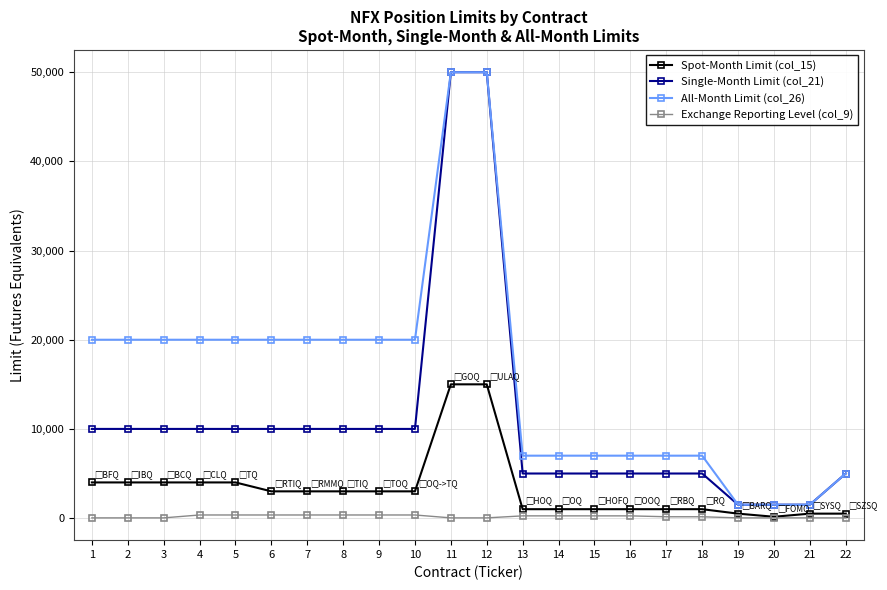

Is it true that Single-Month Limit (col_21) equals 8974 at 16?

False